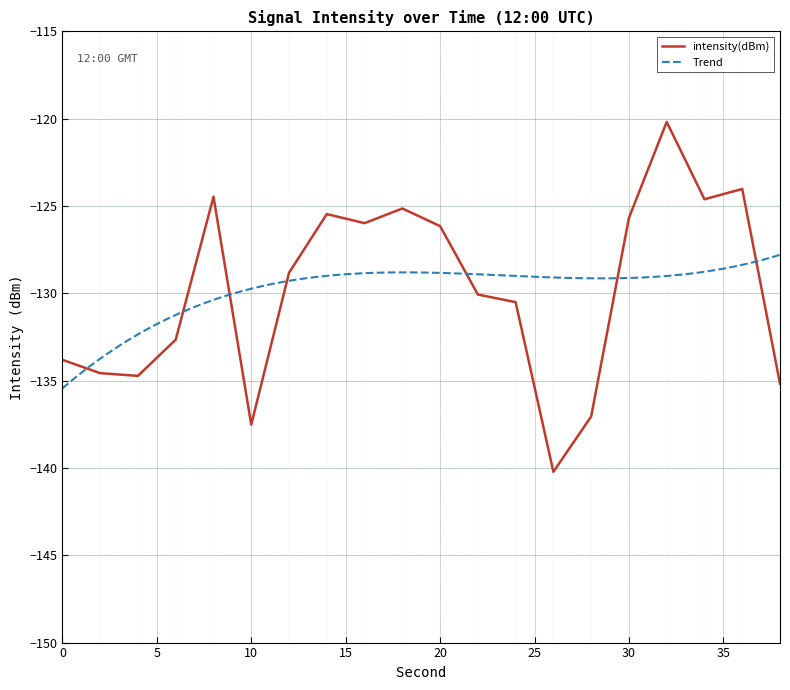

What is the value of the 7th point from the left?

-128.8